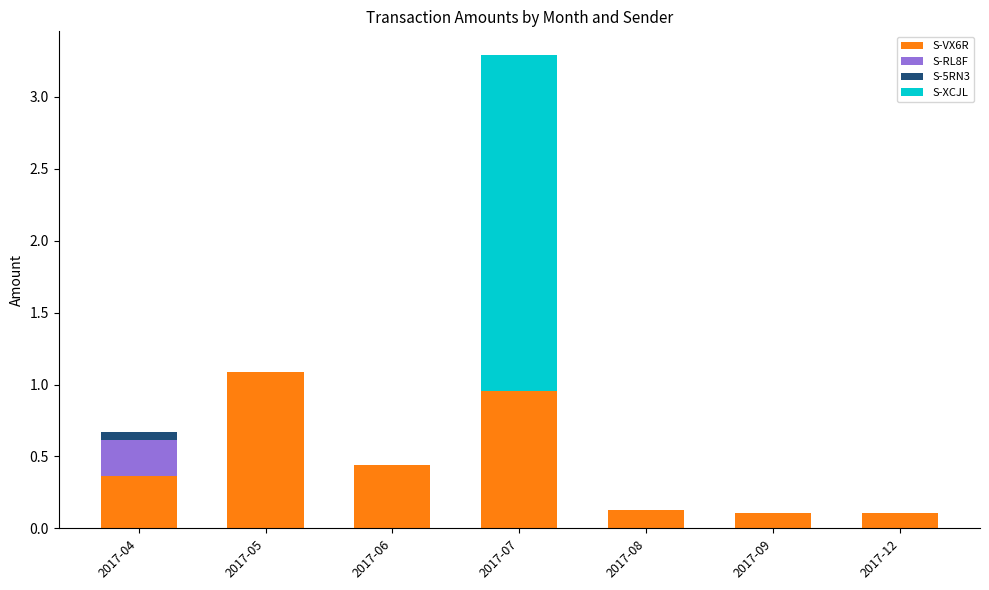

The value of S-VX6R at 2017-07 is 0.4. True or false?

False